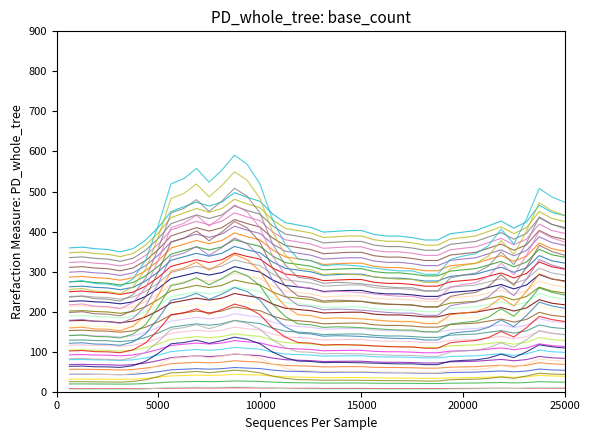

Does the chart have visible grid lines?

No